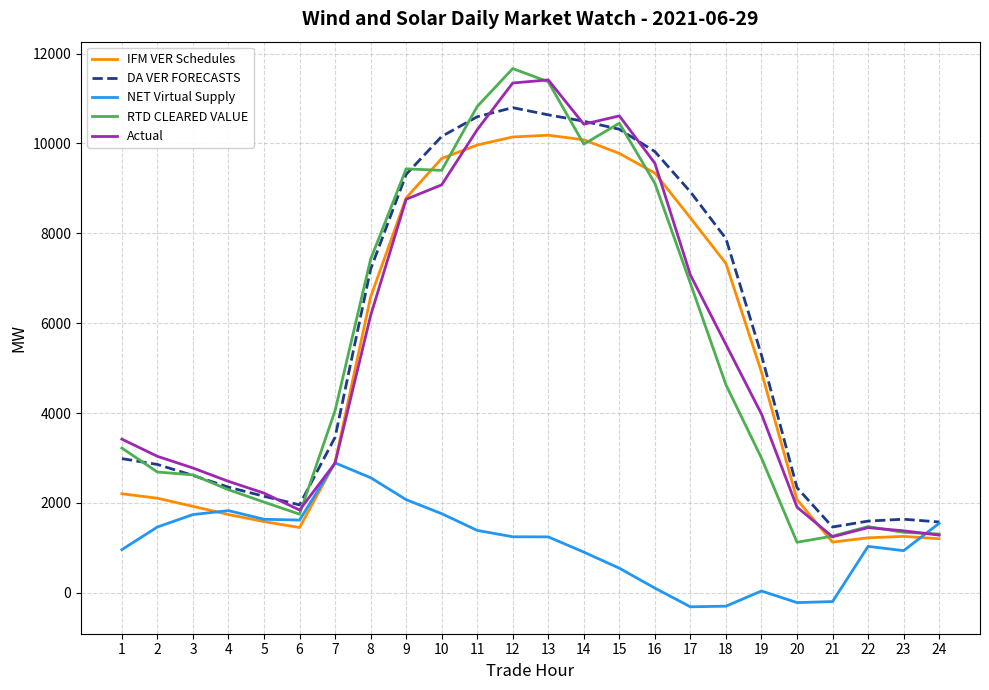

What is the highest value of the NET Virtual Supply series?

2889.7